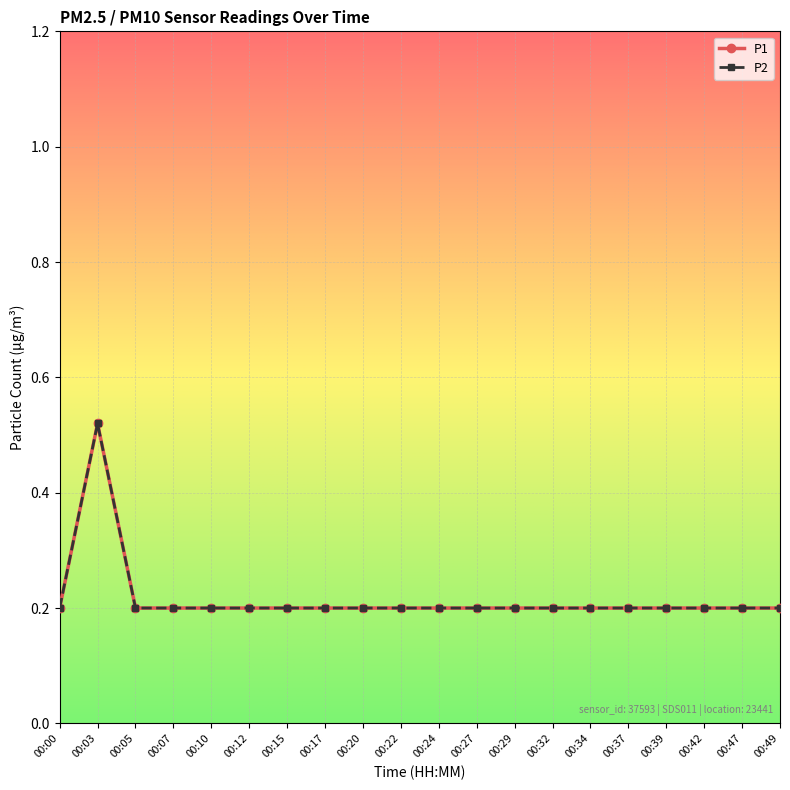

The value of P1 at 00:05 is 0.3. True or false?

False